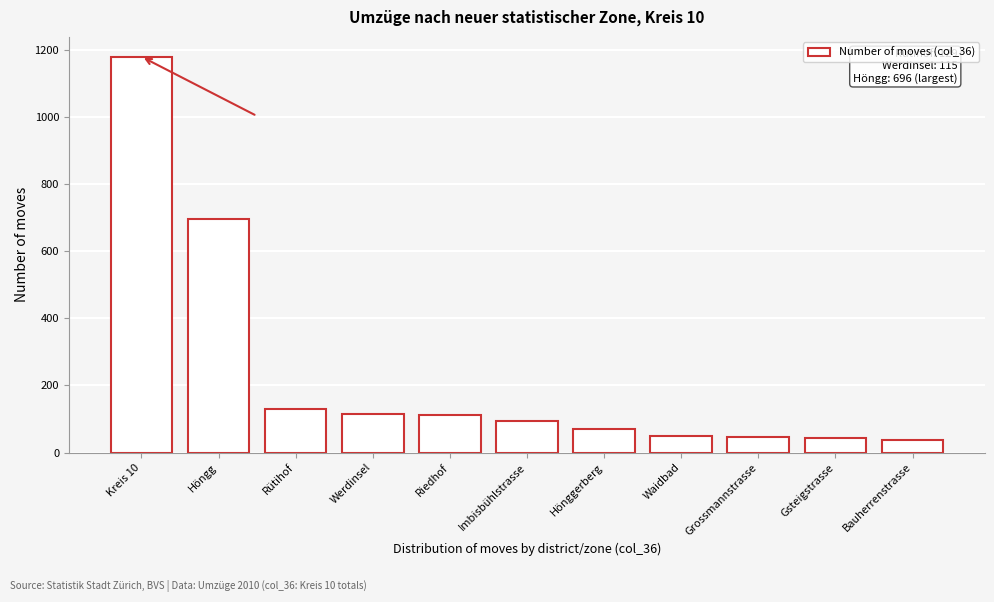

Where is the data nearest to the value 608?

Höngg